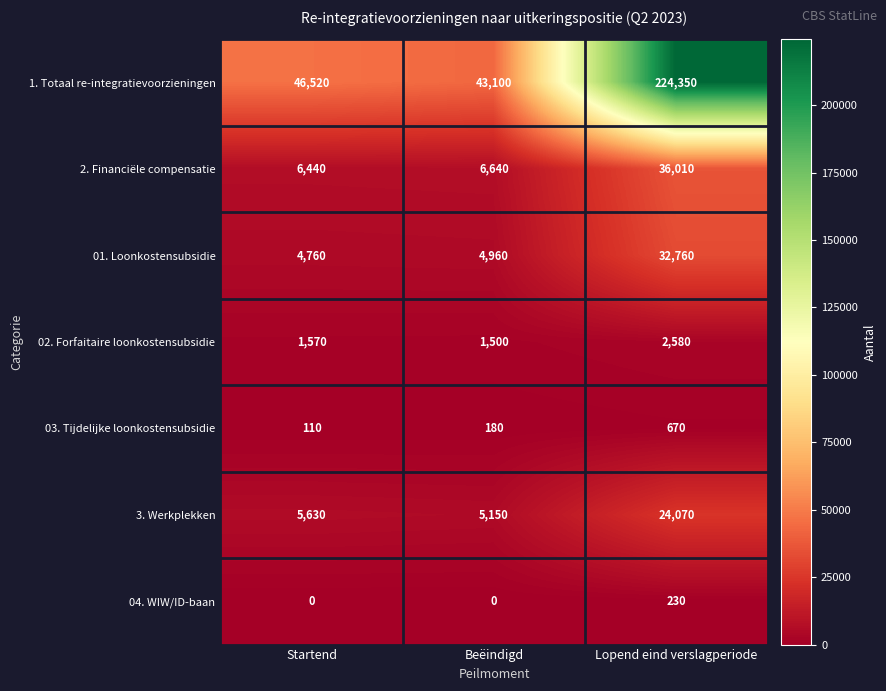

Which series has the largest range (max minus min)?

1. Totaal re-integratievoorzieningen